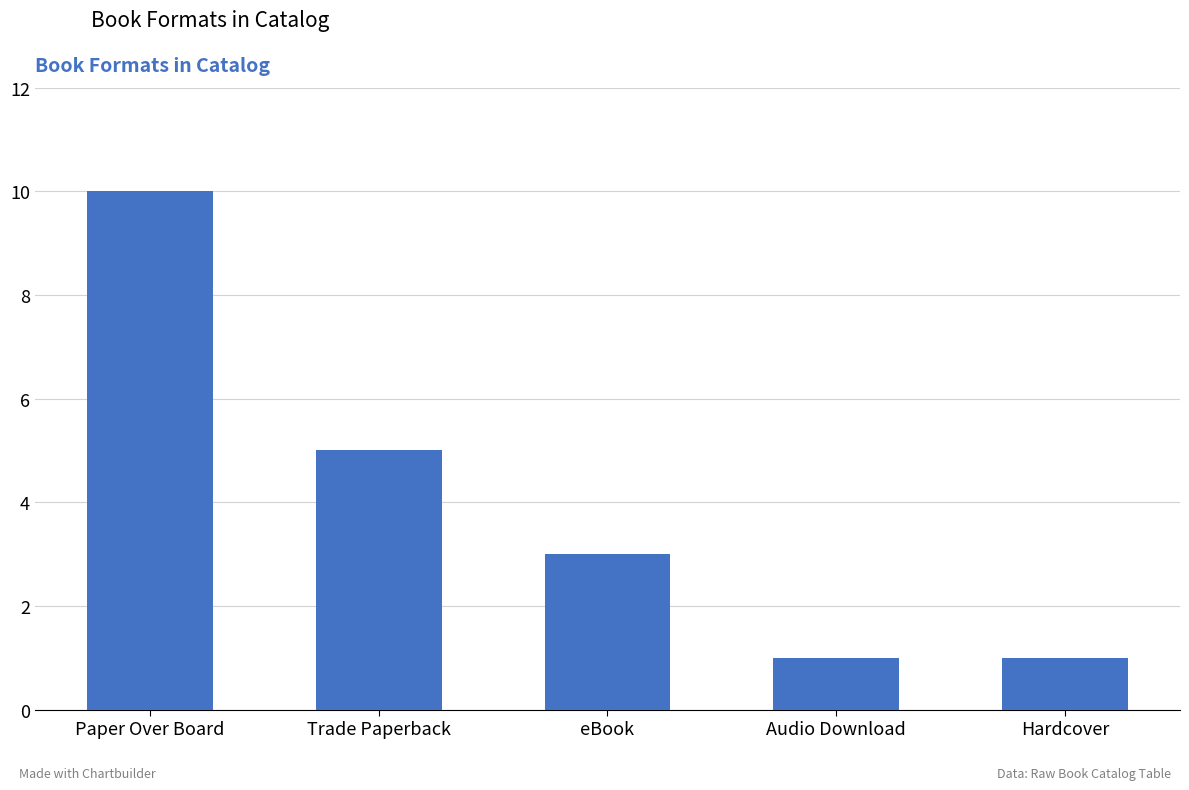

What is the sum of all values?

20